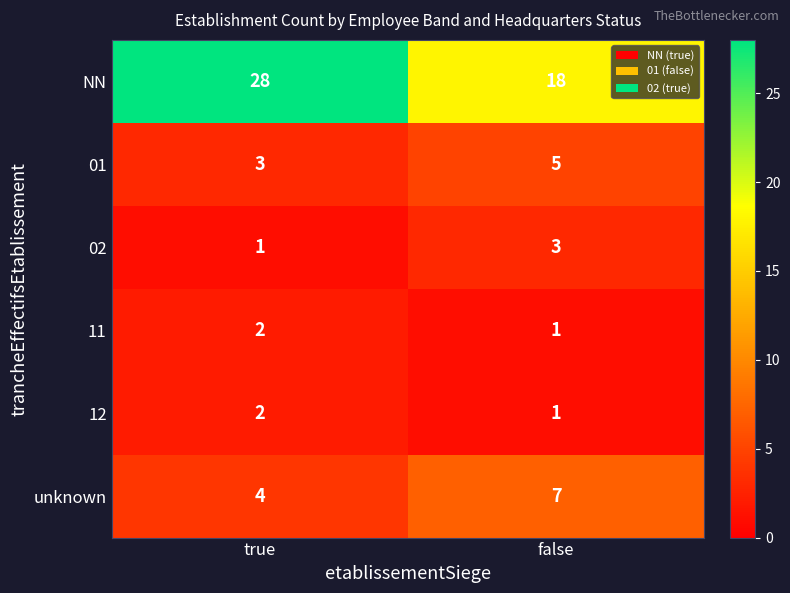

At which label is 12 closest to 1?

false